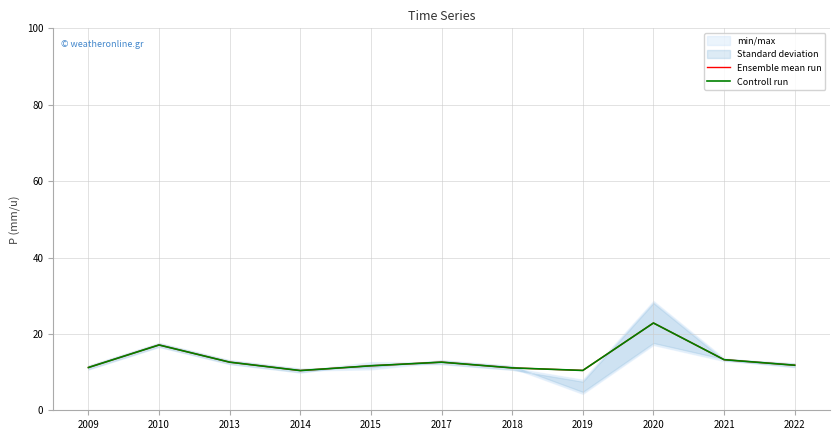

At how many categories does at least one series exceed 11?

9